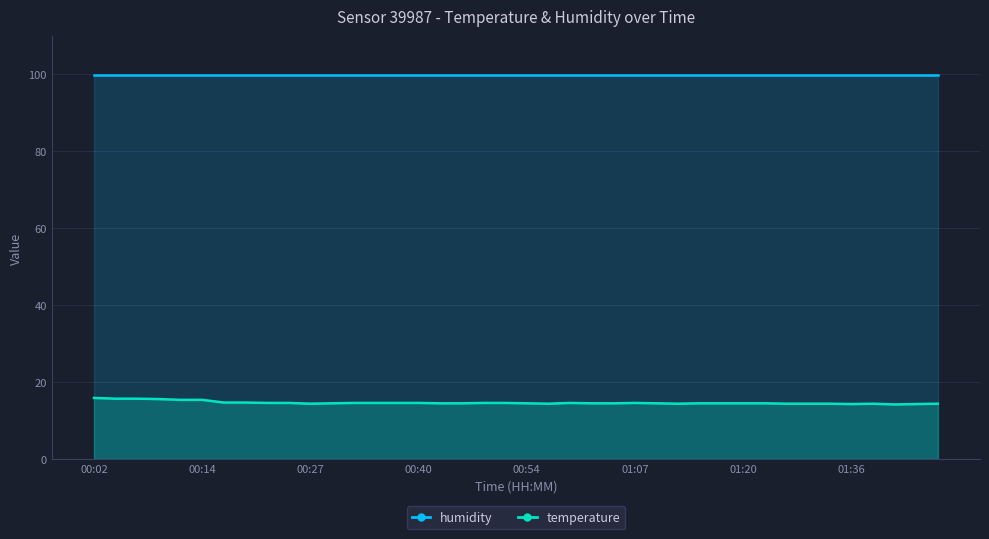

Reading left to right, extract all data points from this chart.

15.9	15.7	15.7	15.6	15.4	15.4	14.7	14.7	14.6	14.6	14.4	14.5	14.6	14.6	14.6	14.6	14.5	14.5	14.6	14.6	14.5	14.4	14.6	14.5	14.5	14.6	14.5	14.4	14.5	14.5	14.5	14.5	14.4	14.4	14.4	14.3	14.4	14.2	14.3	14.4